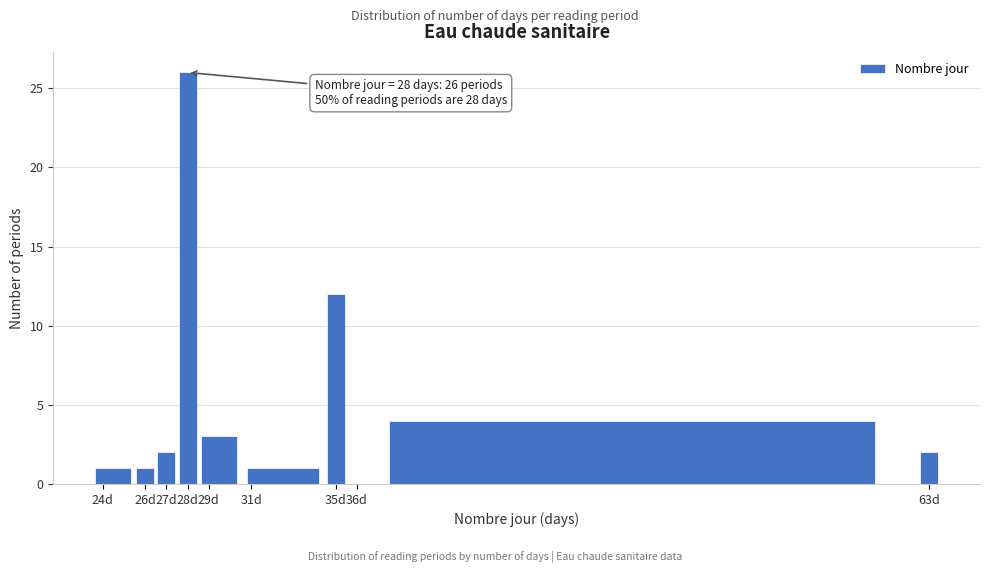

Which range on the x-axis has the tallest bar?

27.5 to 28.5